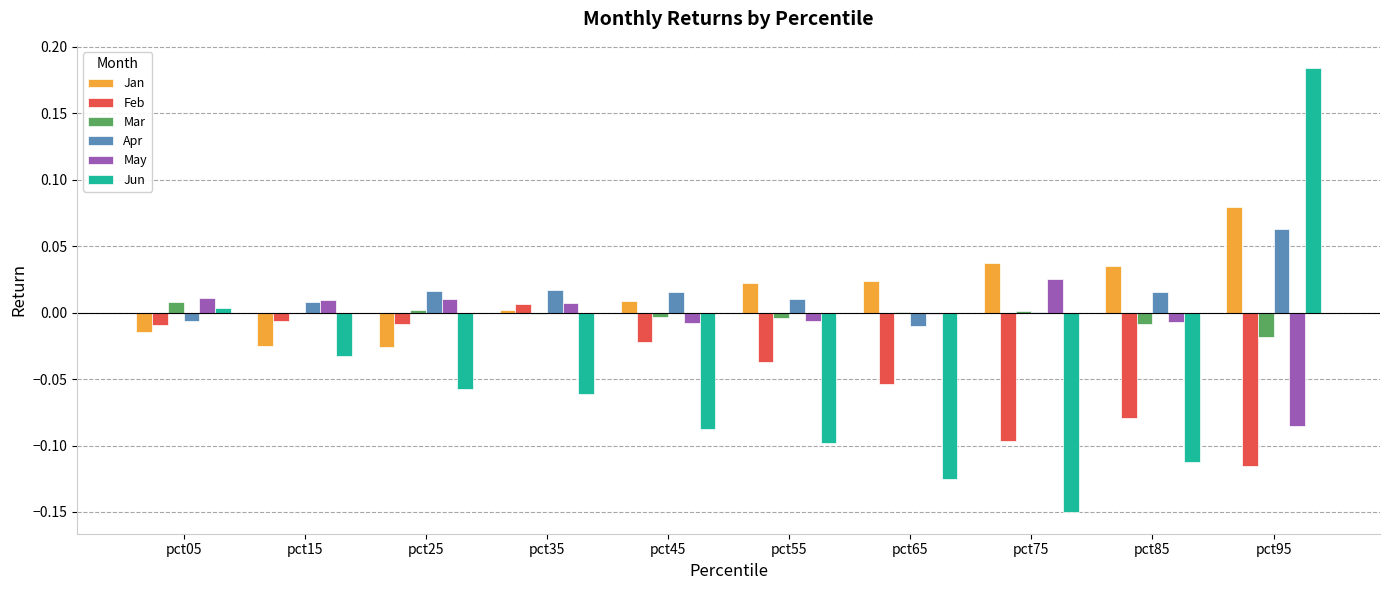

Which category has the highest value across all series?

pct95